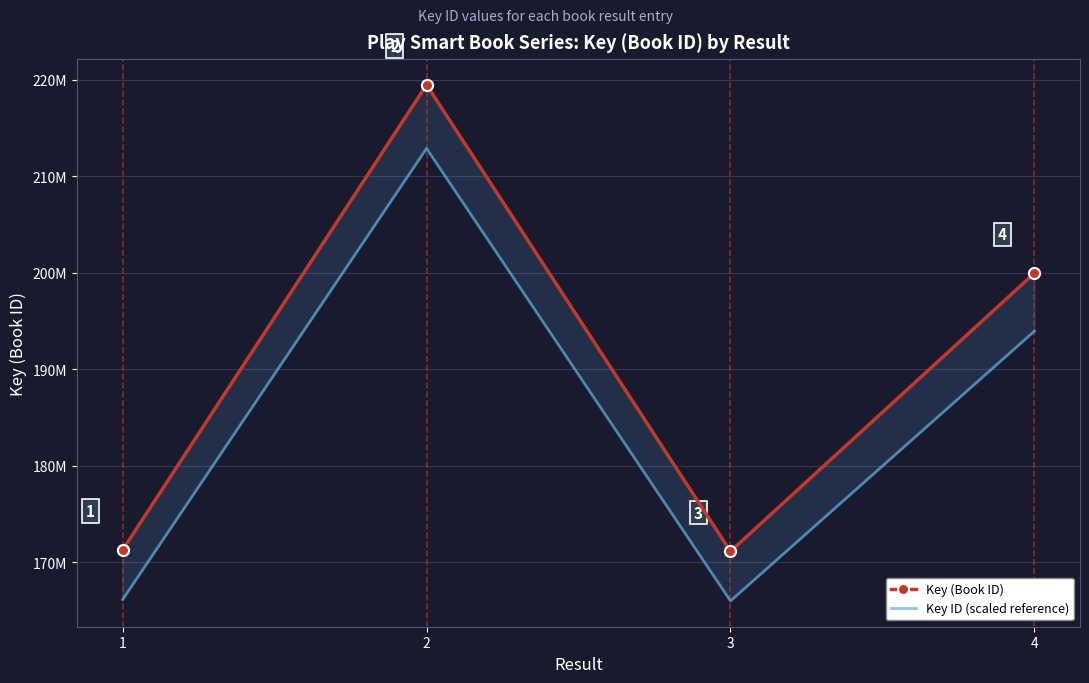

Is the value of Key (Book ID) at 3 greater than the value of Key ID (scaled reference) at 4?

No